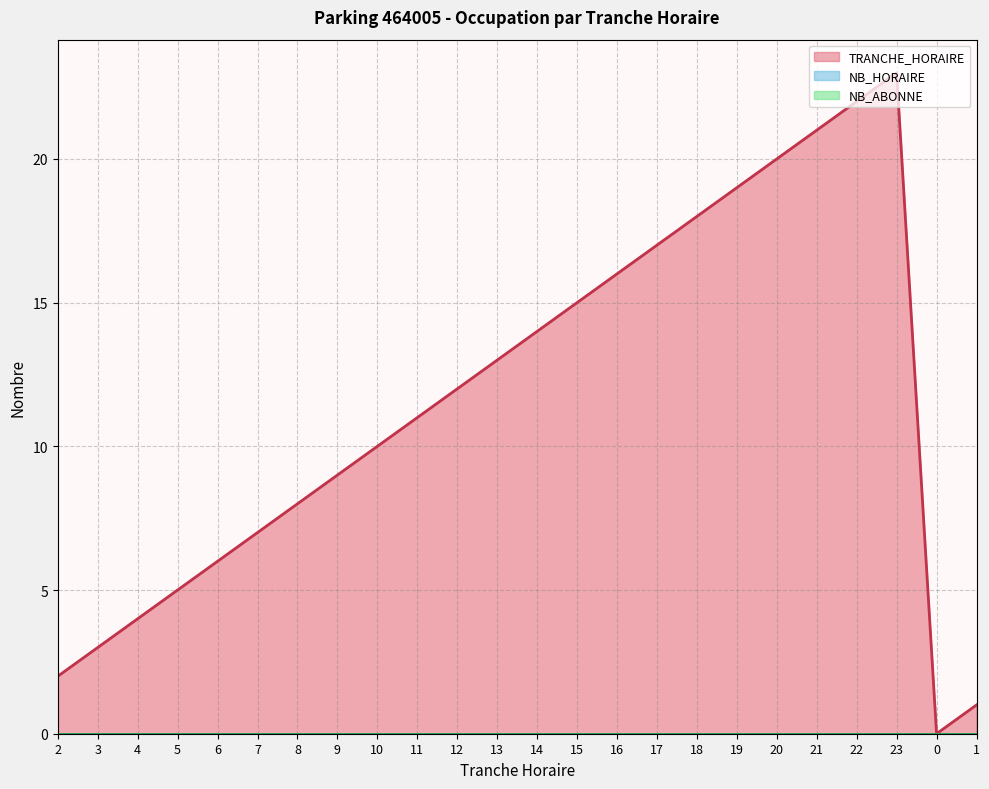

True or false: NB_ABONNE has a value of 0 at 0.

True